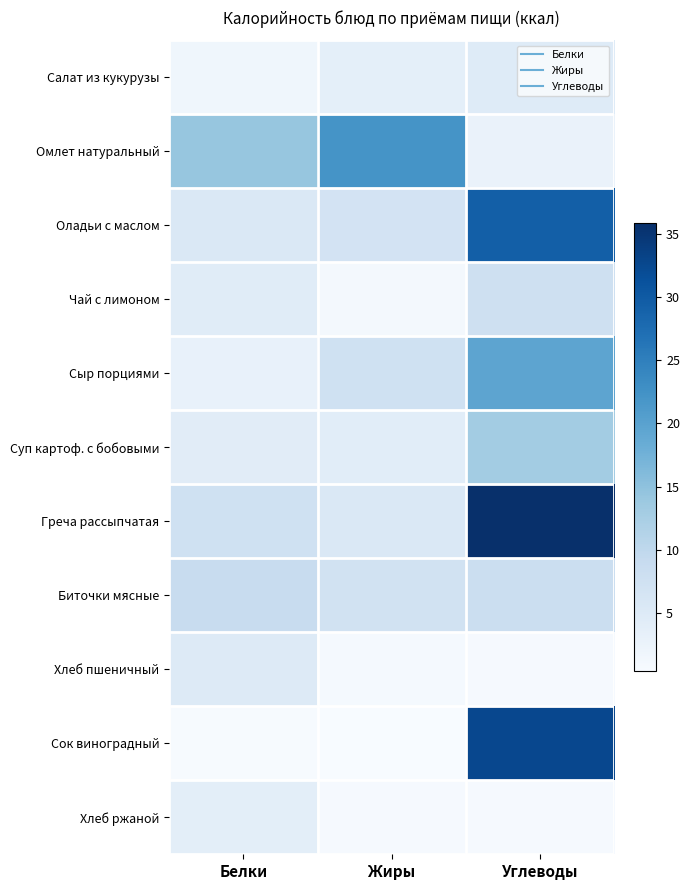

Reading right to left, transcribe all the data shown in this chart.

Салат из кукурузы: Углеводы=4.8	Жиры=3.7	Белки=1.7
Омлет натуральный: Углеводы=2.6	Жиры=22.2	Белки=14.3
Оладьи с маслом: Углеводы=29.5	Жиры=6.8	Белки=5.4
Чай с лимоном: Углеводы=7.7	Жиры=1.1	Белки=4.5
Сыр порциями: Углеводы=19.6	Жиры=7.5	Белки=3.0
Суп картоф. с бобовыми: Углеводы=13.1	Жиры=4.2	Белки=4.4
Греча рассыпчатая: Углеводы=35.8	Жиры=5.6	Белки=7.5
Биточки мясные: Углеводы=8.2	Жиры=7.2	Белки=9.0
Хлеб пшеничный: Углеводы=0.8	Жиры=0.8	Белки=4.9
Сок виноградный: Углеводы=32.6	Жиры=0.4	Белки=0.6
Хлеб ржаной: Углеводы=0.7	Жиры=0.7	Белки=4.0